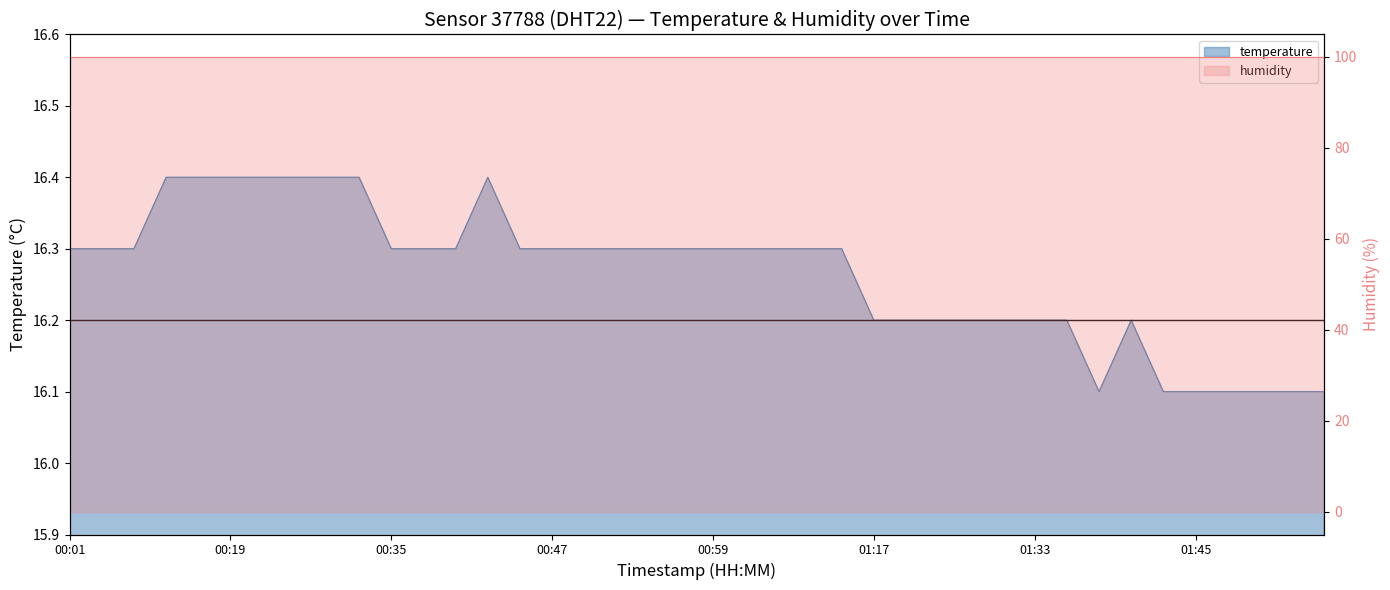

What is the maximum value shown in the chart?

16.4